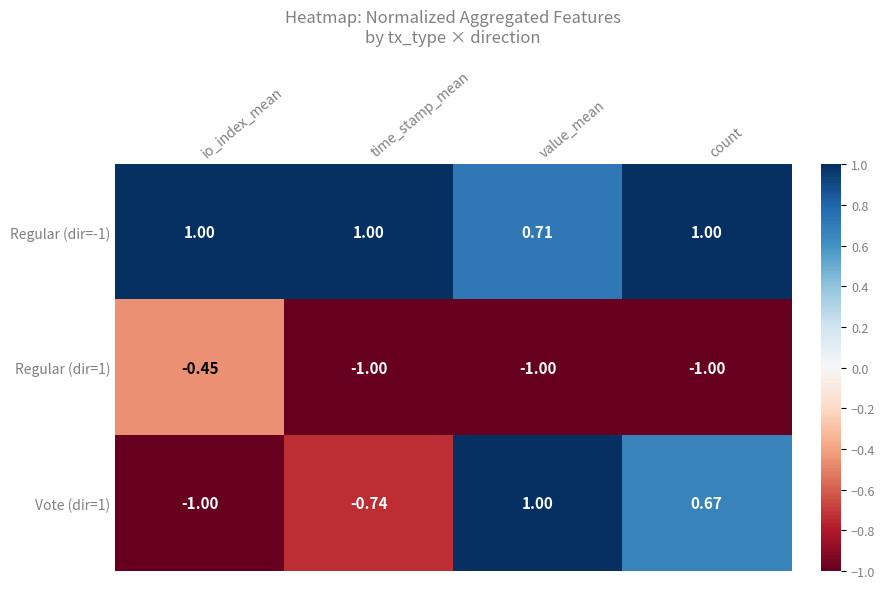

Rank the series by their average value, from lowest to highest.

Regular (dir=1), Vote (dir=1), Regular (dir=-1)